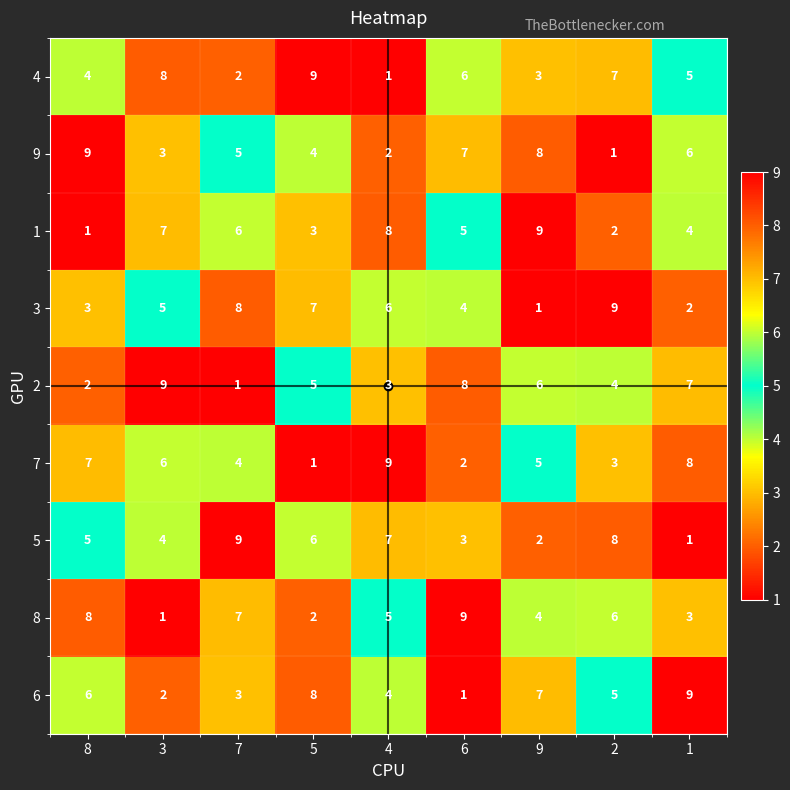

What is the highest value of the 6 series?

9